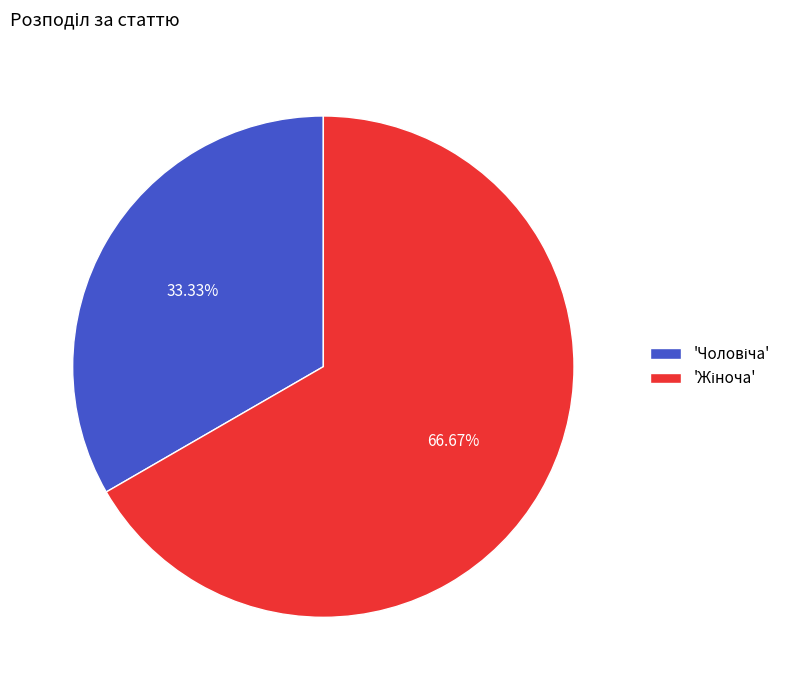

Is there a majority slice in this chart?

Yes